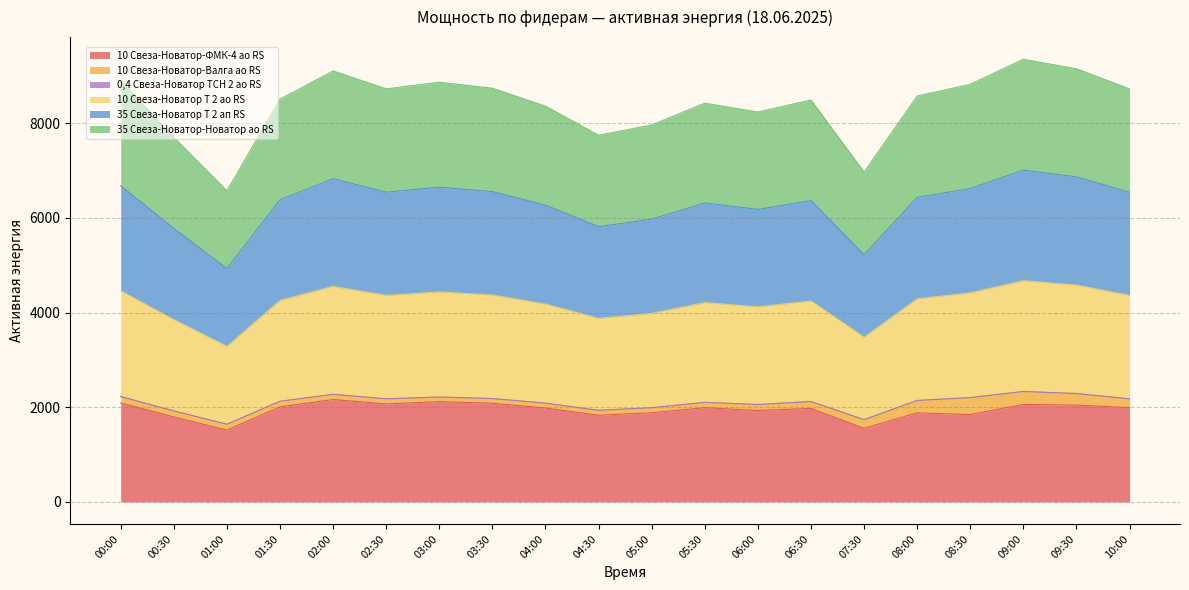

What is the maximum value shown in the chart?

9352.5